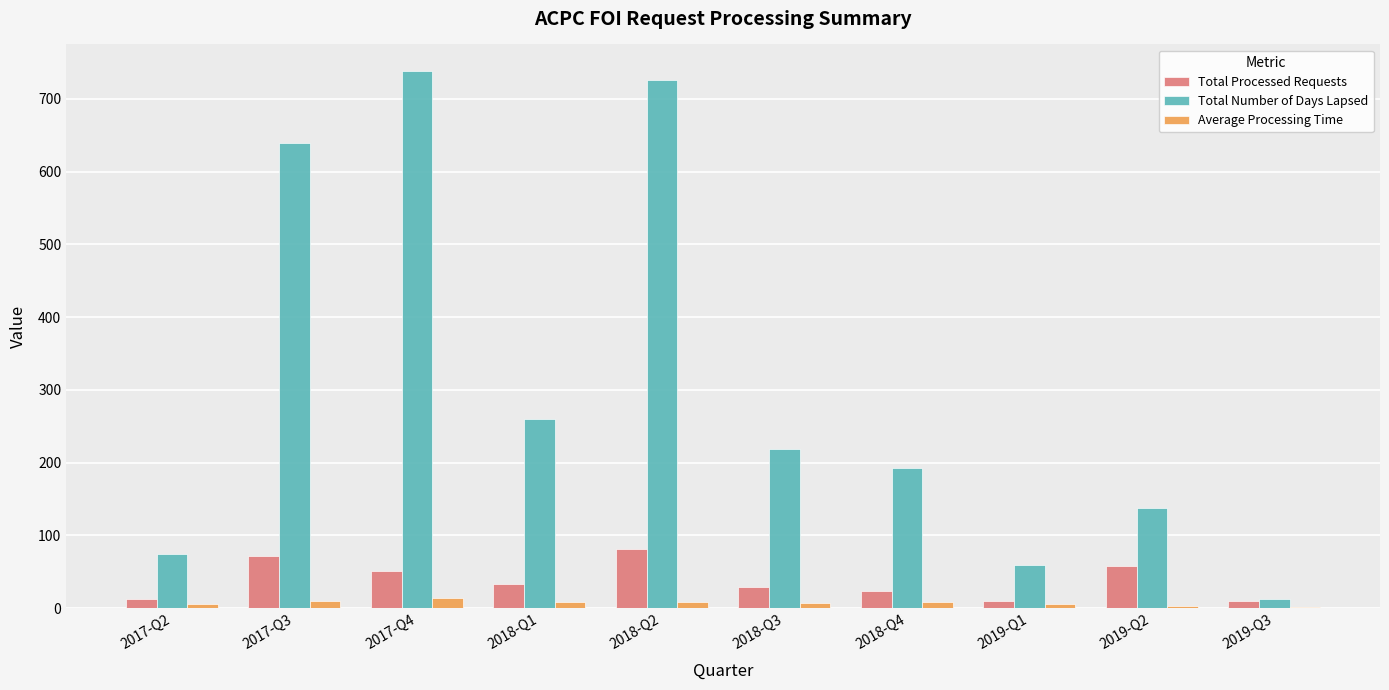

The value of Total Number of Days Lapsed at 2018-Q1 is 103.2. True or false?

False